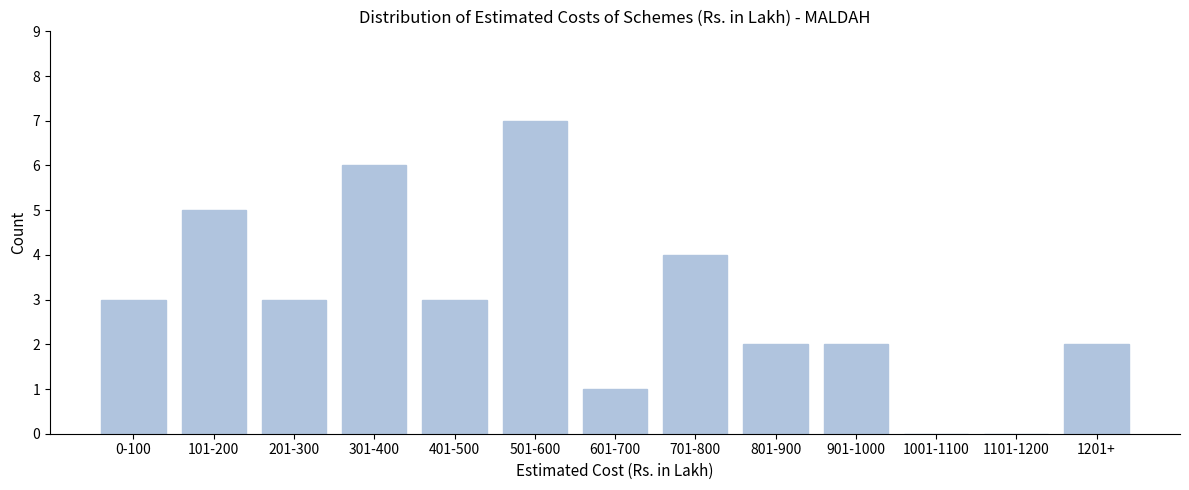

Reading left to right, transcribe all the data shown in this chart.

0-100=3	101-200=5	201-300=3	301-400=6	401-500=3	501-600=7	601-700=1	701-800=4	801-900=2	901-1000=2	1001-1100=0	1101-1200=0	1201+=2